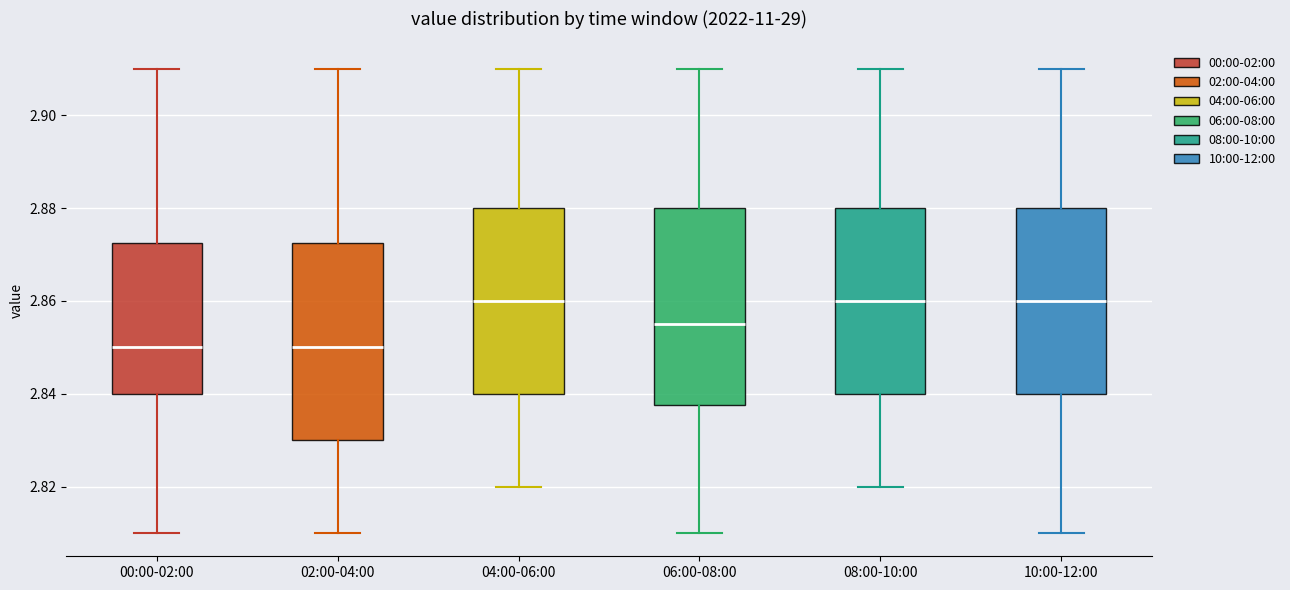

Reading left to right, read every box against the y-axis: the position of its median line, the range the box covers, and the ends of its whiskers. The values are not printed on the chart, so give them approximately, as read against the axis.

00:00-02:00: median 2.850, box 2.840 to 2.872, whiskers 2.810 to 2.910
02:00-04:00: median 2.850, box 2.830 to 2.872, whiskers 2.810 to 2.910
04:00-06:00: median 2.860, box 2.840 to 2.880, whiskers 2.820 to 2.910
06:00-08:00: median 2.856, box 2.838 to 2.880, whiskers 2.810 to 2.910
08:00-10:00: median 2.860, box 2.840 to 2.880, whiskers 2.820 to 2.910
10:00-12:00: median 2.860, box 2.840 to 2.880, whiskers 2.810 to 2.910